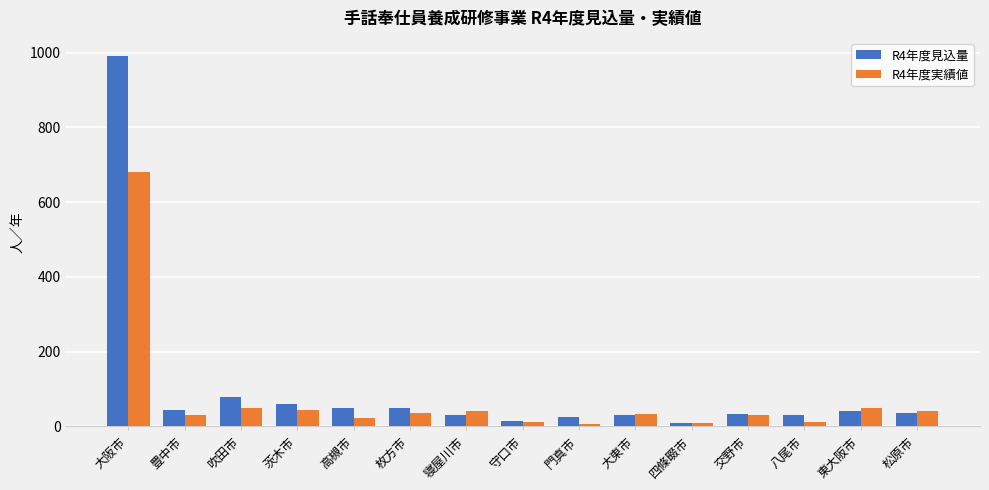

What is the value of the R4年度実績値 bar at the 13th from the left?

12